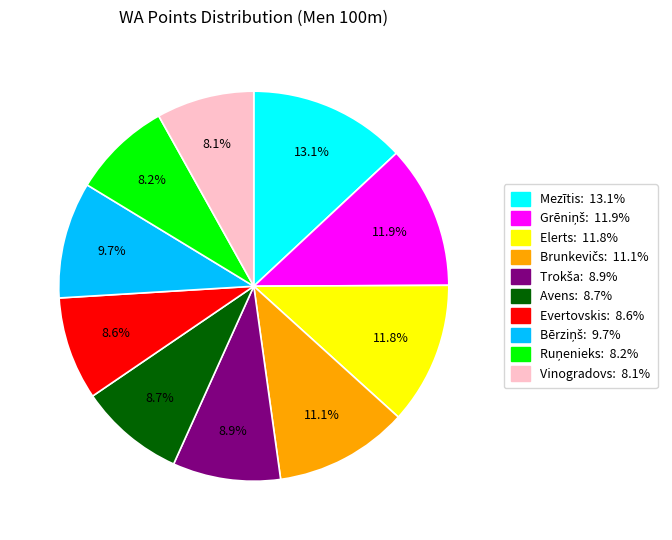

What is the largest slice in the pie chart?

Mezītis: 13.1%